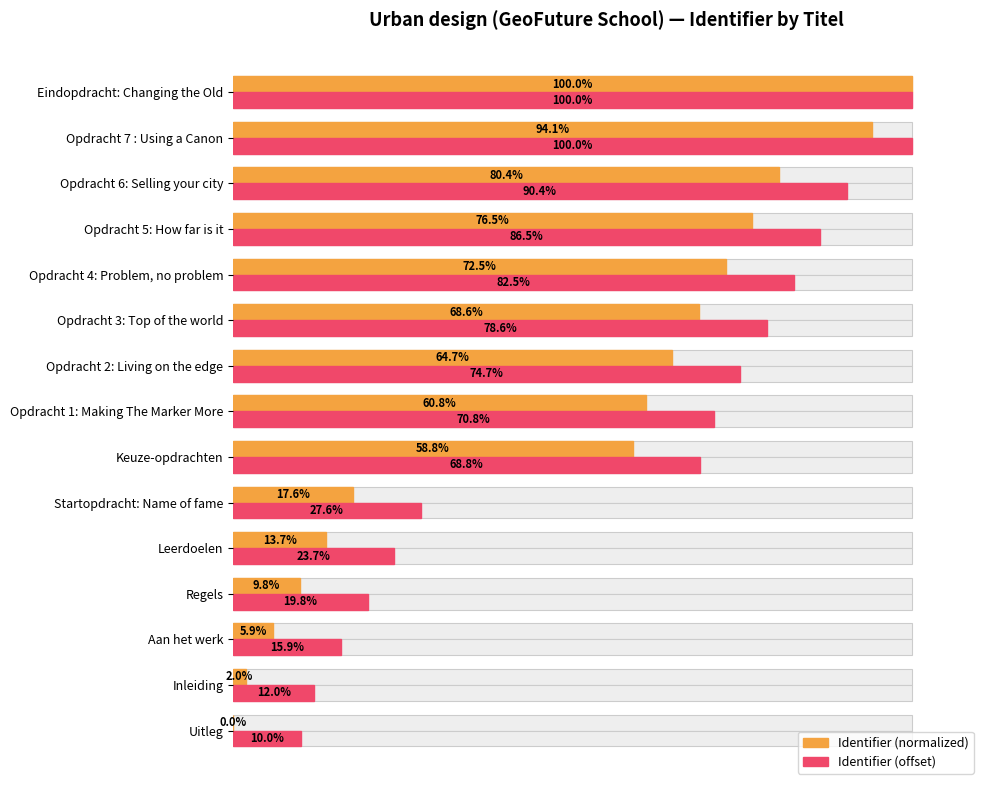

The value of Identifier (offset) at Opdracht 5: How far is it is 86.5. True or false?

True